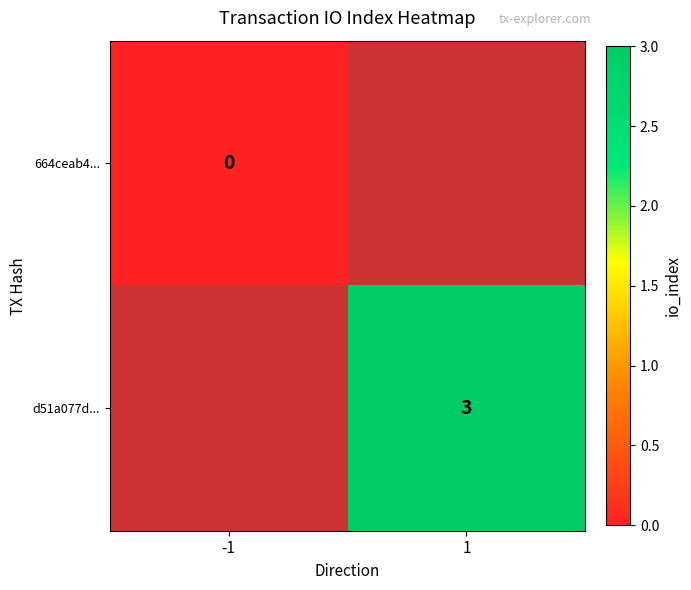

True or false: d51a077d... has a value of 3 at 1.

True